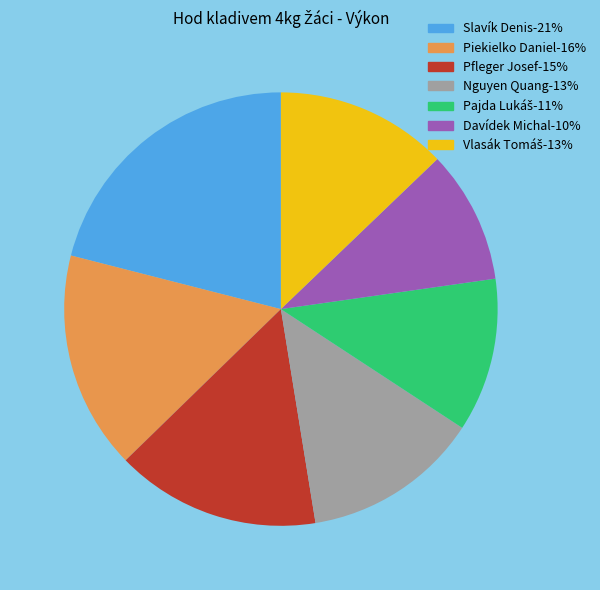

What is the ratio of the value at Slavík Denis-21% to the value at Nguyen Quang-13%?

1.6